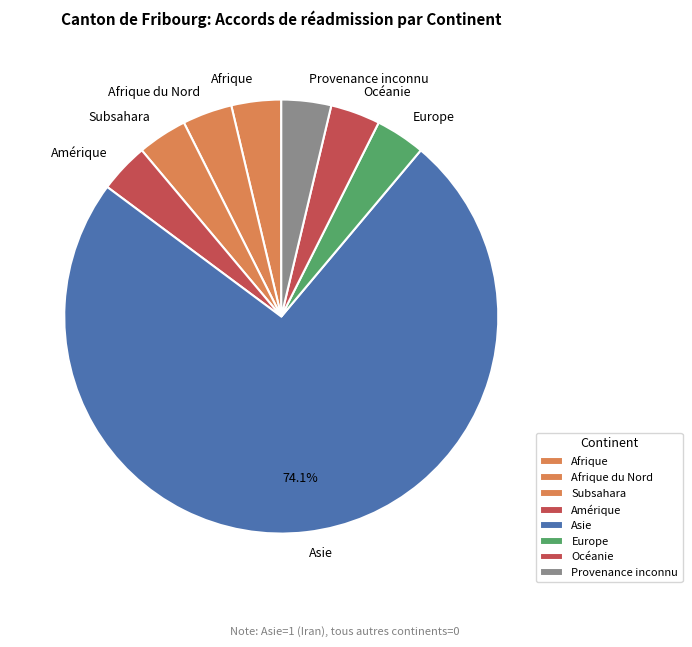

What percentage is NOT represented by Asie?

25.9%